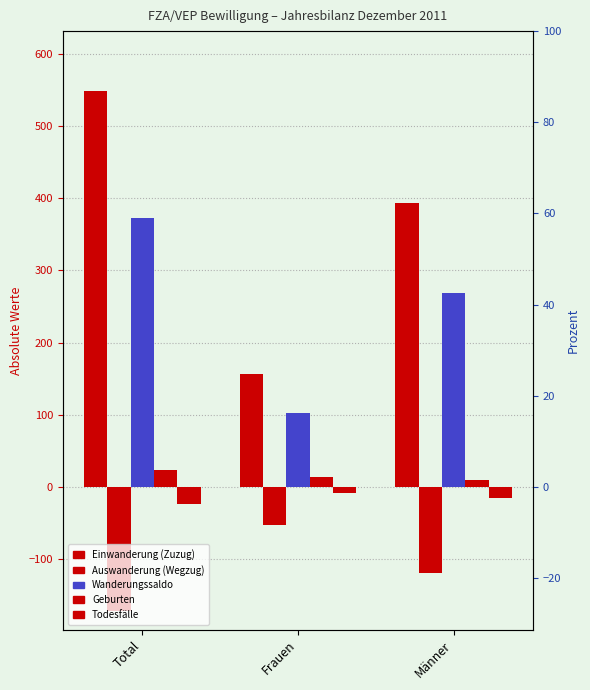

The Todesfälle series shows -8 at Frauen. True or false?

True